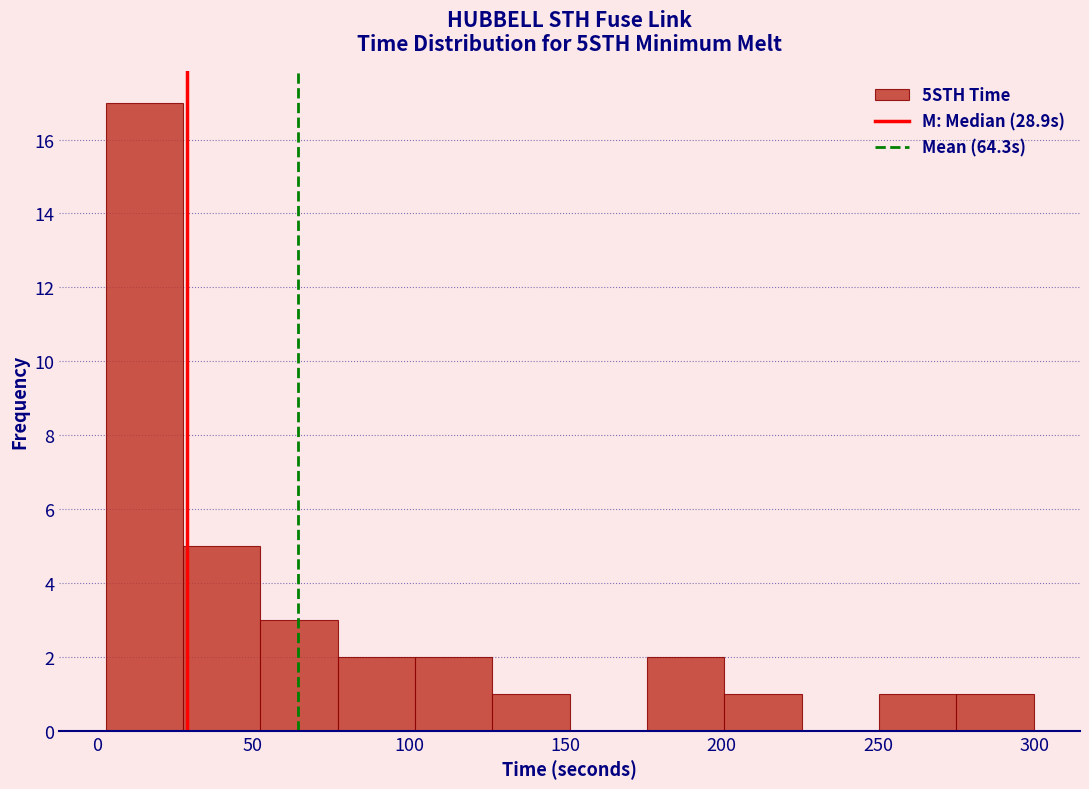

Reading left to right, list every bar in this chart as the range it spans on the x-axis followed by its height. Neither the bar edges nor the heights are printed on the chart, so give them approximately, as read against the axes.

5 to 30: 17
30 to 50: 5
50 to 75: 3
75 to 100: 2
100 to 125: 2
125 to 150: 1
150 to 175: 0
175 to 200: 2
200 to 225: 1
225 to 250: 0
250 to 275: 1
275 to 300: 1